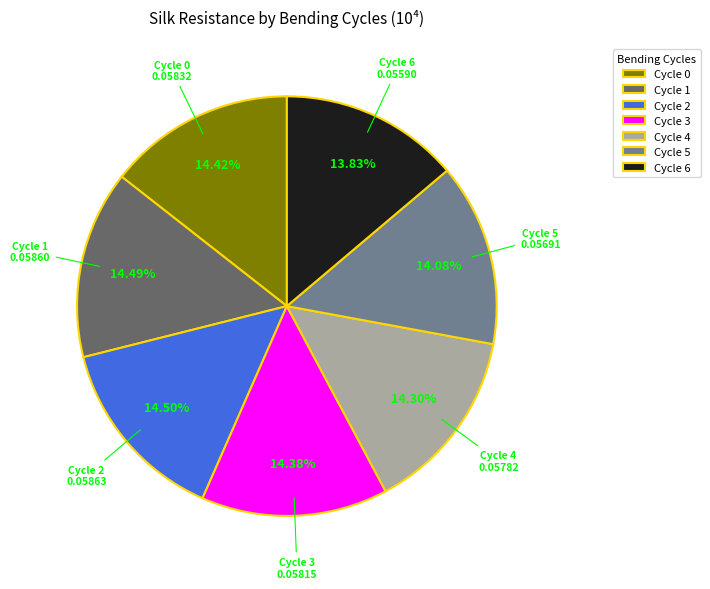

How many segments does this pie chart have?

7